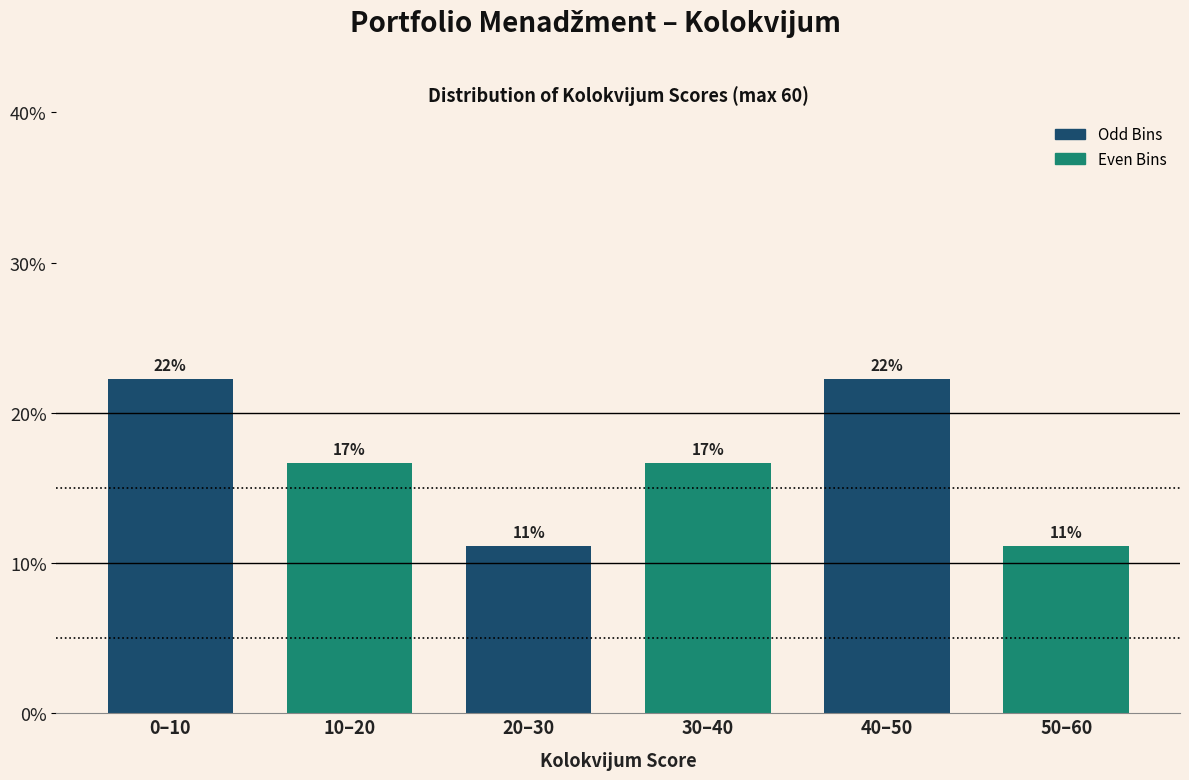

How many bars are there in total?

6